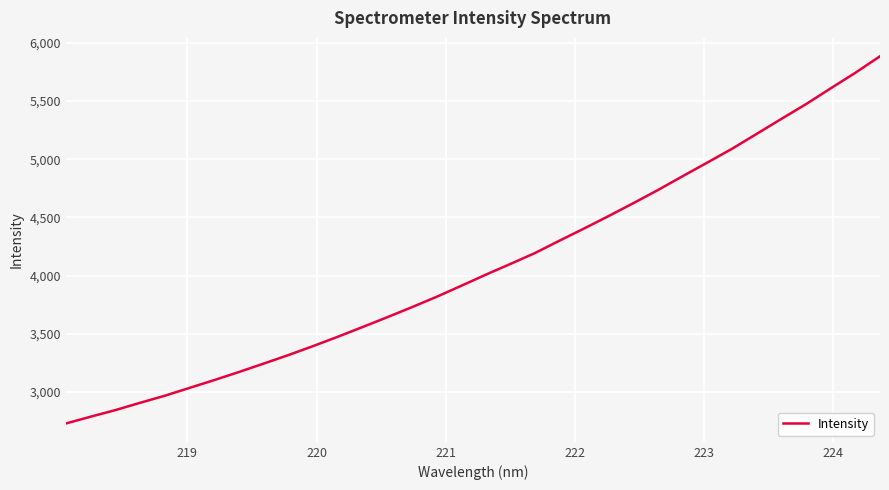

What is the difference between the maximum and minimum values?

3154.0